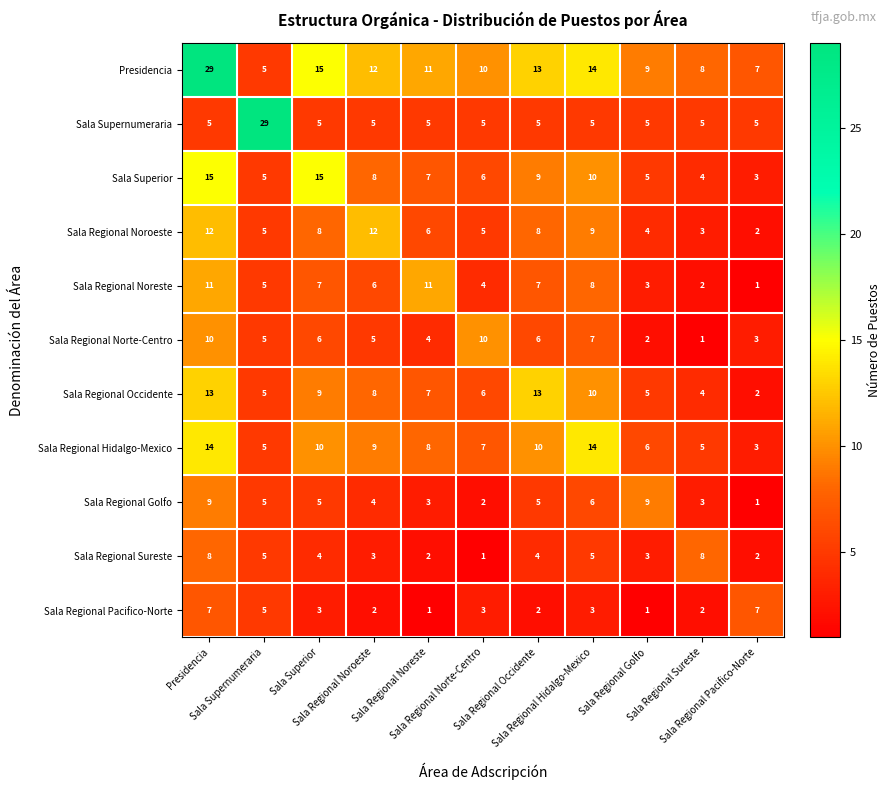

What is the spread (max minus min) of values at Sala Regional Pacifico-Norte?

6